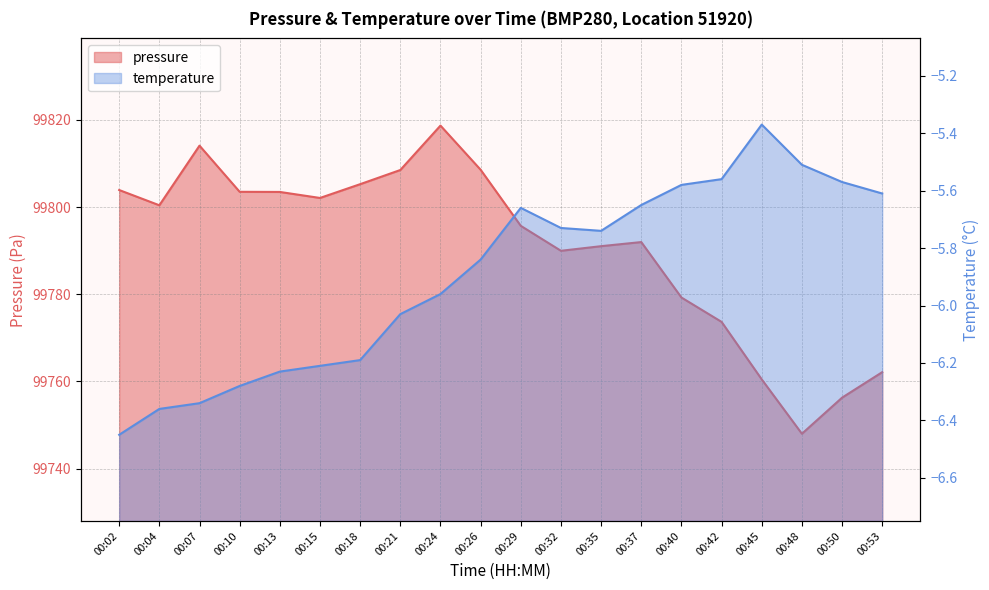

Reading left to right, what are all the values shown in this chart?

pressure: 00:02=99803.9	00:04=99800.4	00:07=99814.1	00:10=99803.5	00:13=99803.5	00:15=99802.1	00:18=99805.2	00:21=99808.5	00:24=99818.7	00:26=99808.6	00:29=99795.7	00:32=99790.0	00:35=99791.0	00:37=99792.0	00:40=99779.2	00:42=99773.7	00:45=99760.5	00:48=99748.0	00:50=99756.3	00:53=99762.1
temperature: 00:02=-6.5	00:04=-6.4	00:07=-6.3	00:10=-6.3	00:13=-6.2	00:15=-6.2	00:18=-6.2	00:21=-6.0	00:24=-6.0	00:26=-5.8	00:29=-5.7	00:32=-5.7	00:35=-5.7	00:37=-5.7	00:40=-5.6	00:42=-5.6	00:45=-5.4	00:48=-5.5	00:50=-5.6	00:53=-5.6